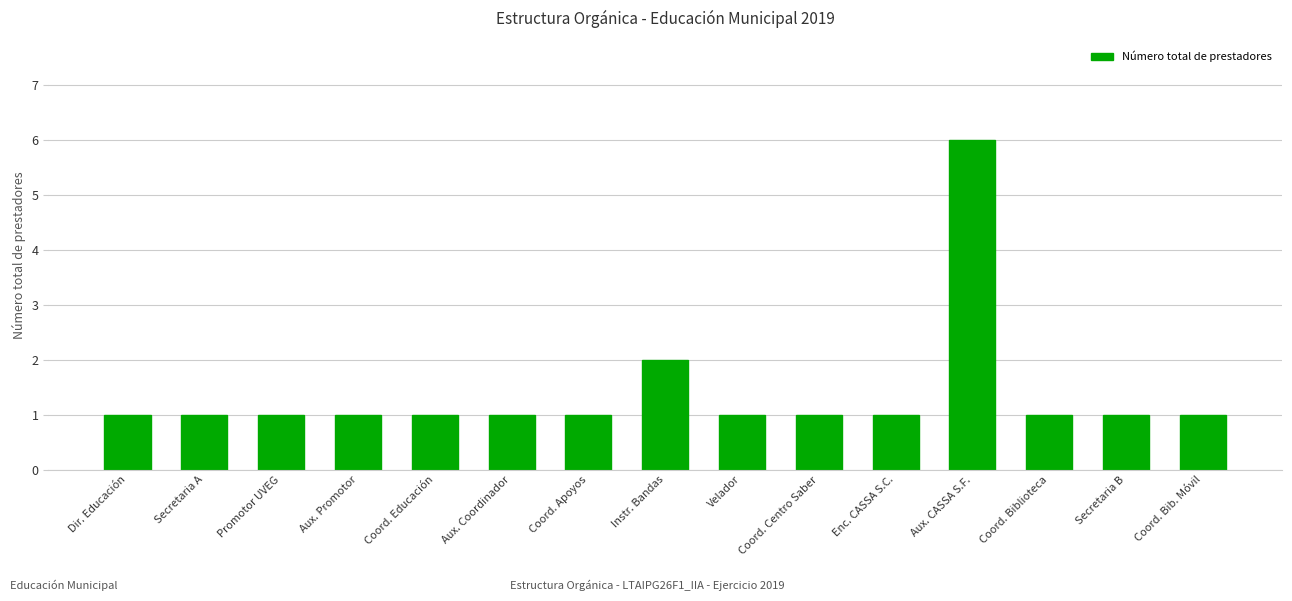

How many series are shown in this chart?

1